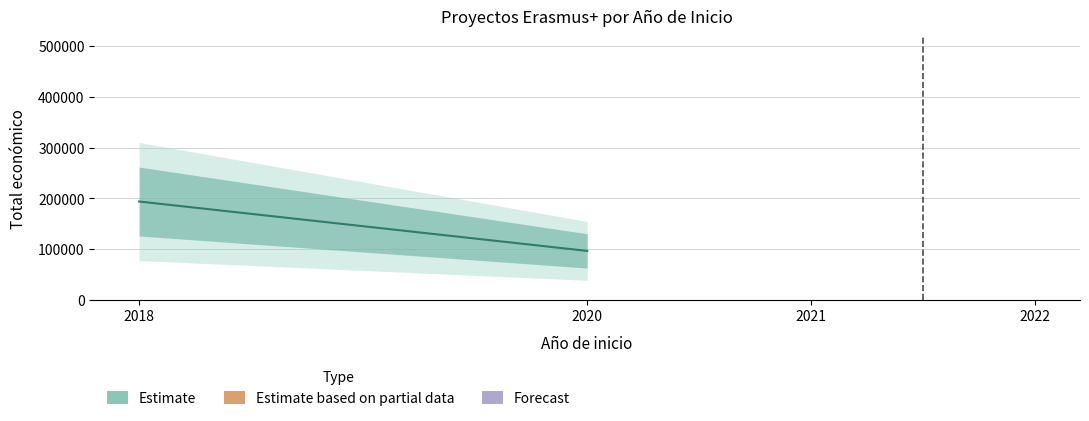

Reading right to left, what are all the values shown in this chart?

2022=32242	2022=250000	2021=137807	2021=32816	2020=96497	2018=193727